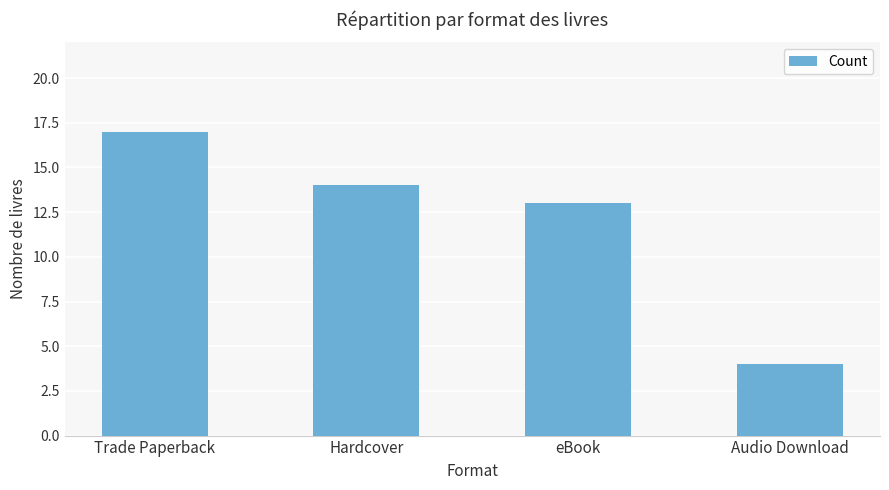

Is it true that the value at Audio Download is 2?

False